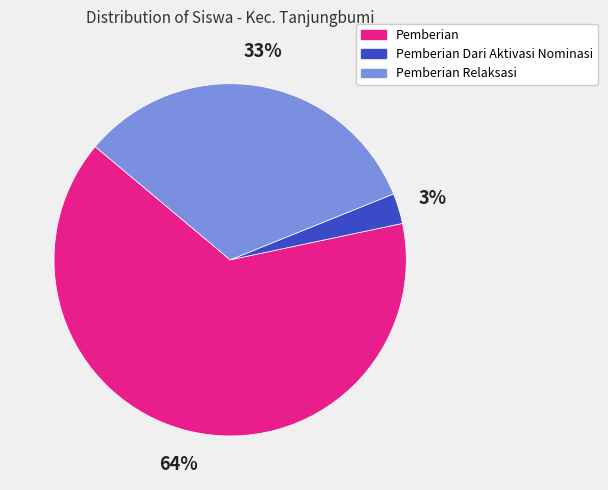

Which category has the smallest portion of the pie?

Pemberian Dari Aktivasi Nominasi